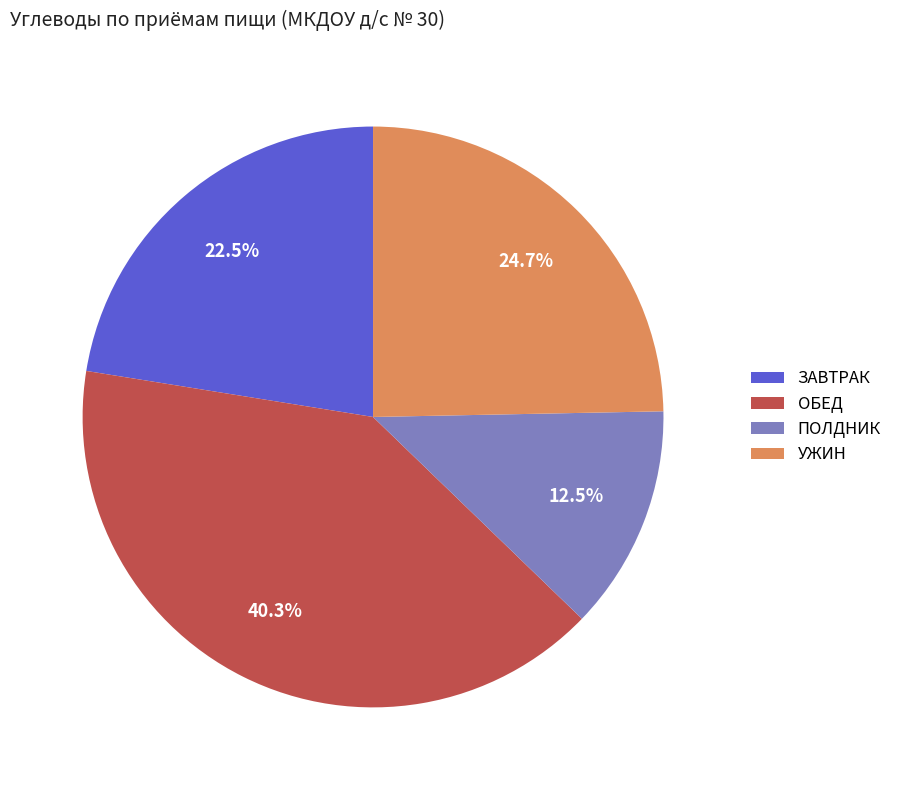

Combined, do ЗАВТРАК and УЖИН account for over 50%?

No